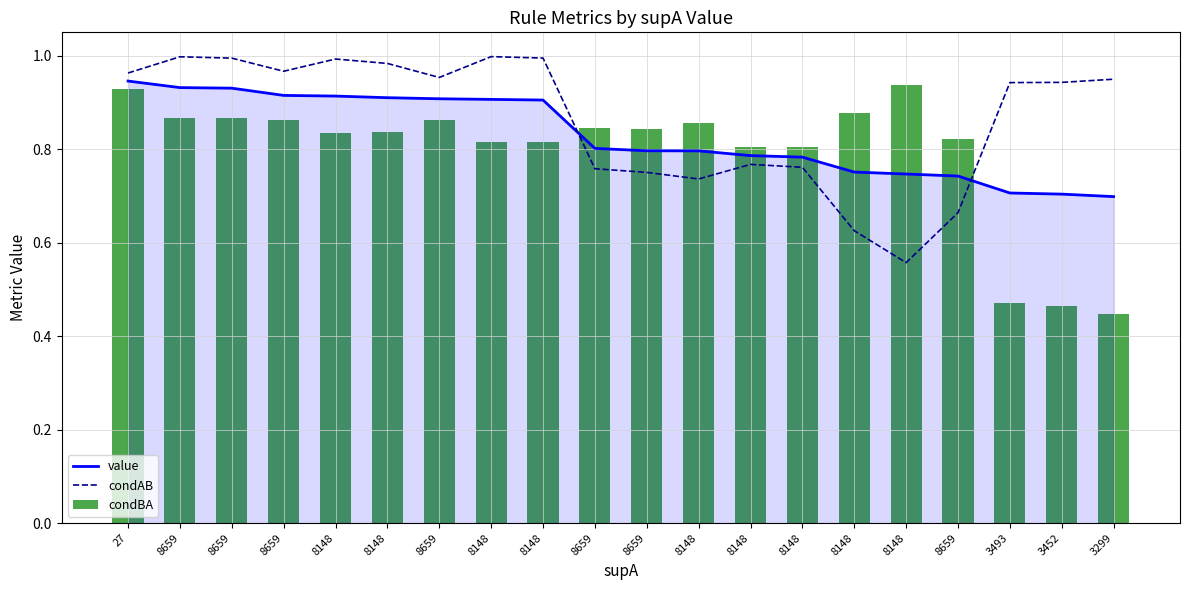

Which series has the largest total across all categories?

condAB